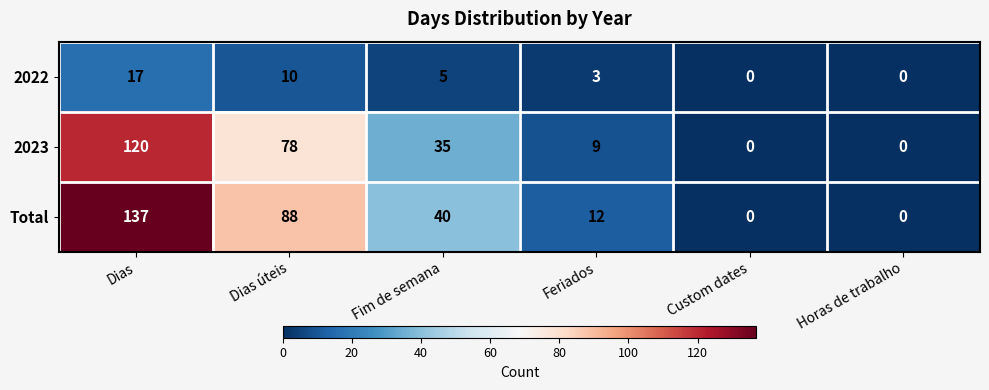

Reading right to left, what are all the values shown in this chart?

2022: 0	0	3	5	10	17
2023: 0	0	9	35	78	120
Total: 0	0	12	40	88	137